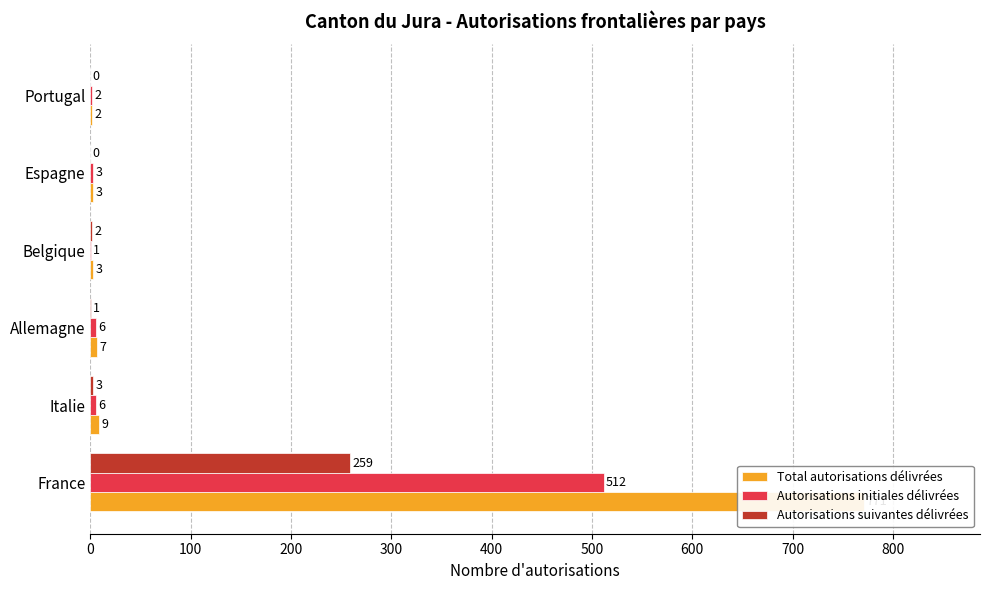

Between France and Portugal, which series saw the biggest shift?

Total autorisations délivrées